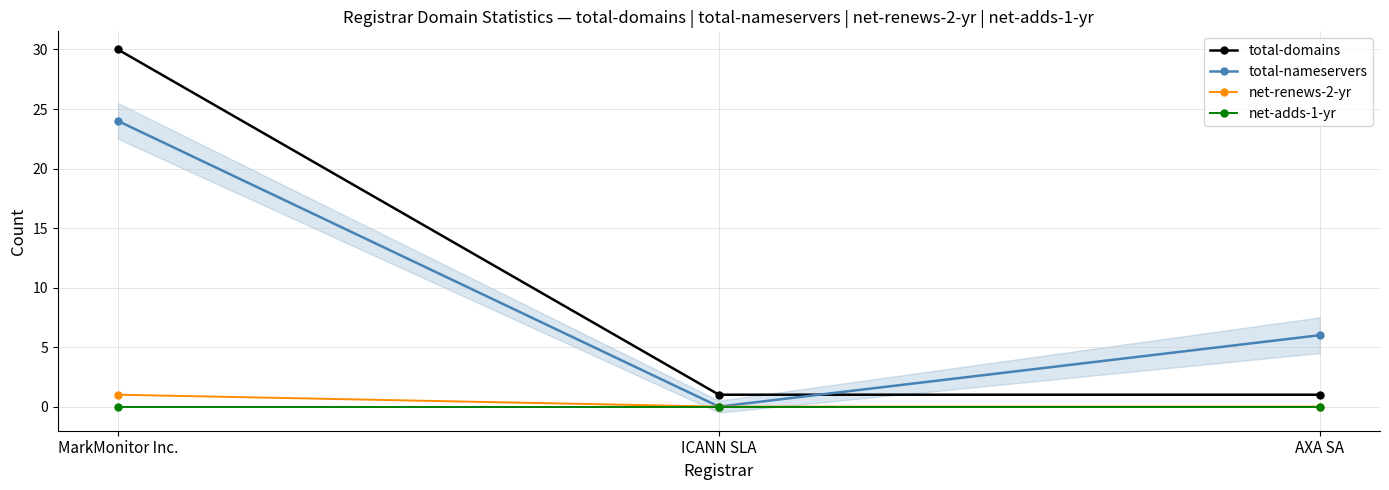

Reading left to right, extract all data points from this chart.

total-domains: MarkMonitor Inc.=30	ICANN SLA=1	AXA SA=1
total-nameservers: MarkMonitor Inc.=24	ICANN SLA=0	AXA SA=6
net-renews-2-yr: MarkMonitor Inc.=1	ICANN SLA=0	AXA SA=0
net-adds-1-yr: MarkMonitor Inc.=0	ICANN SLA=0	AXA SA=0